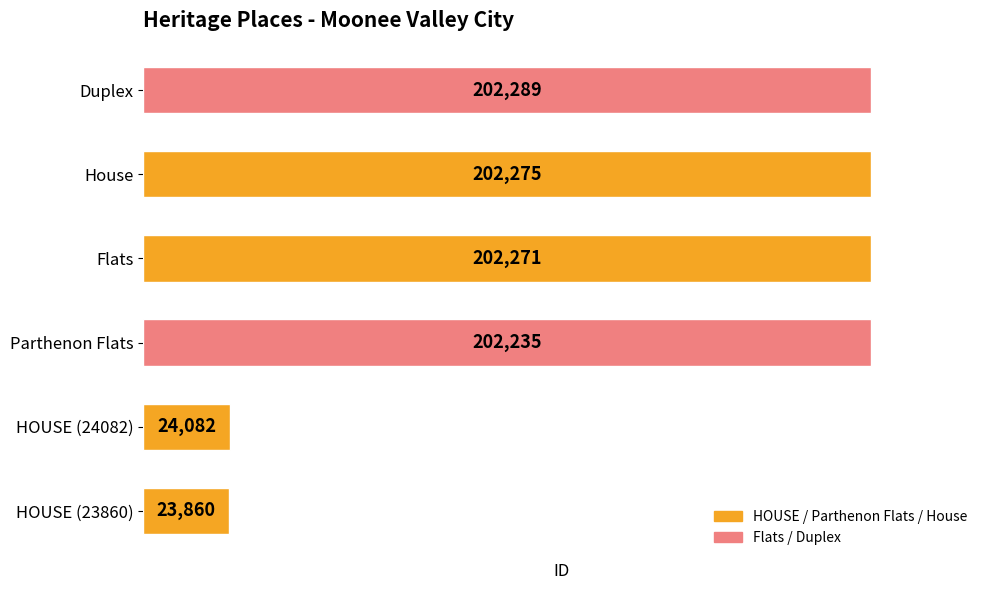

What is the difference between the maximum and minimum values?

178429